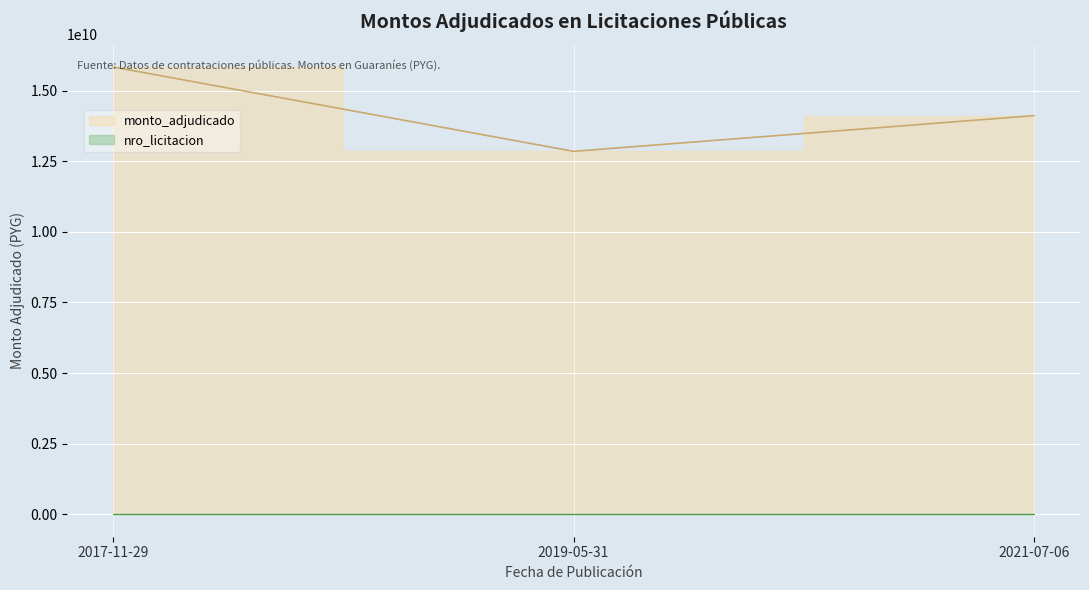

What is the difference between the maximum and second lowest values?

1721608663